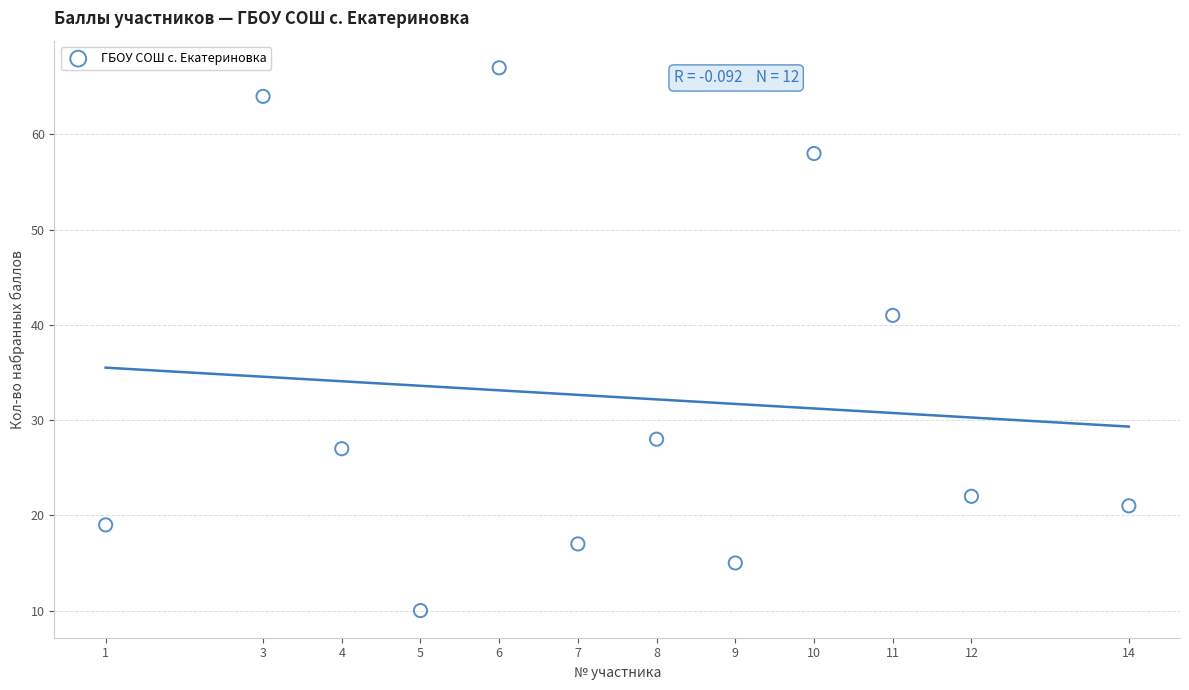

What Y value in the scatter plot is closest to 38?

41